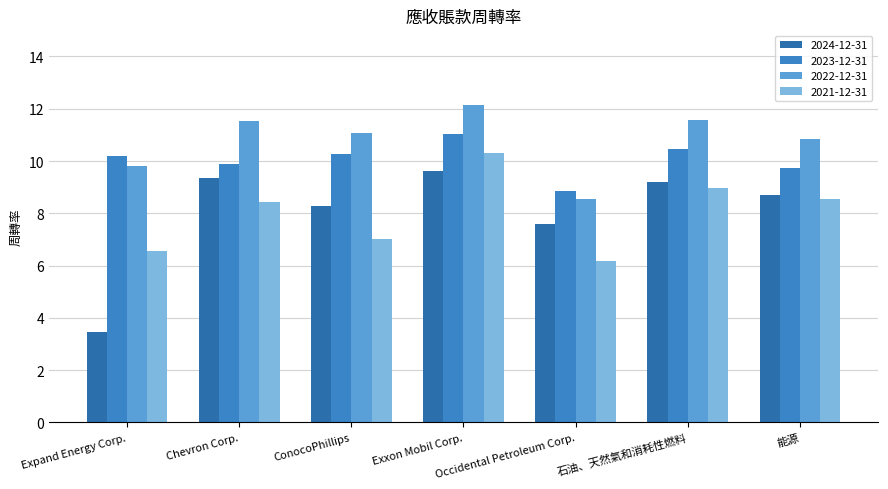

What is the total value across all series at 石油、天然氣和消耗性燃料?

40.1